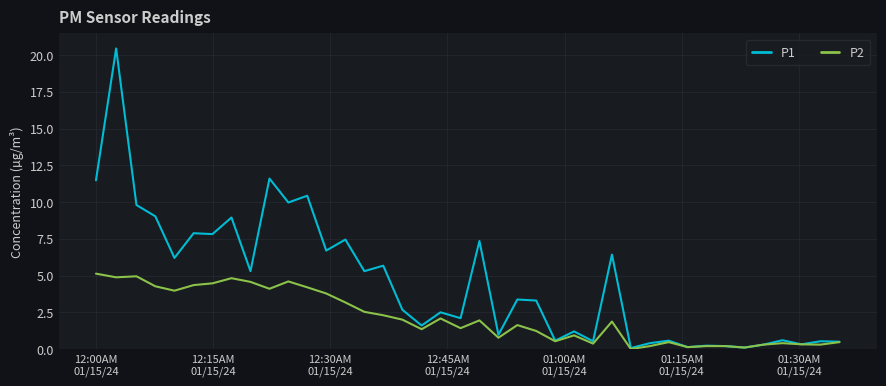

Rank the series by their average value, from highest to lowest.

P1, P2